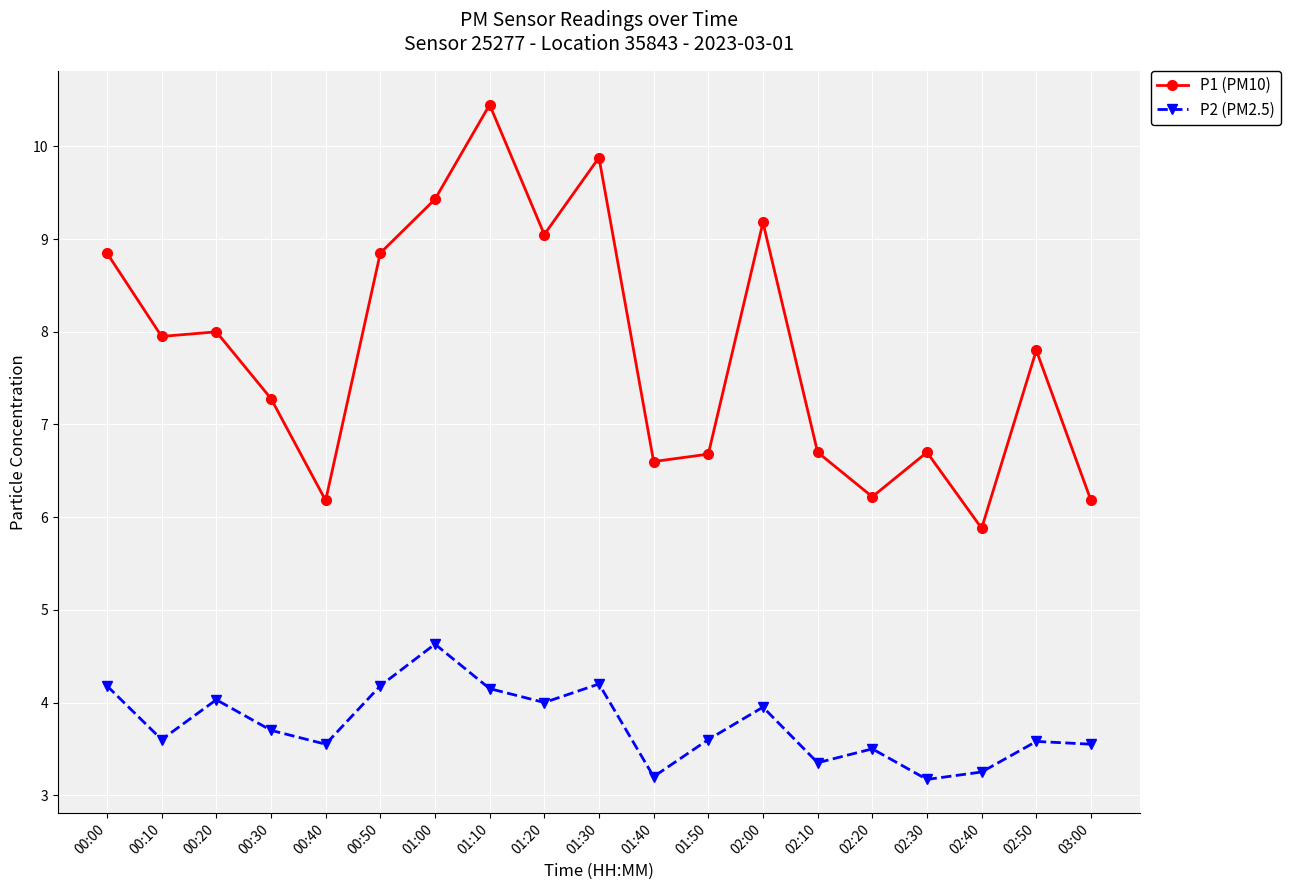

Count the number of data series in this chart.

2